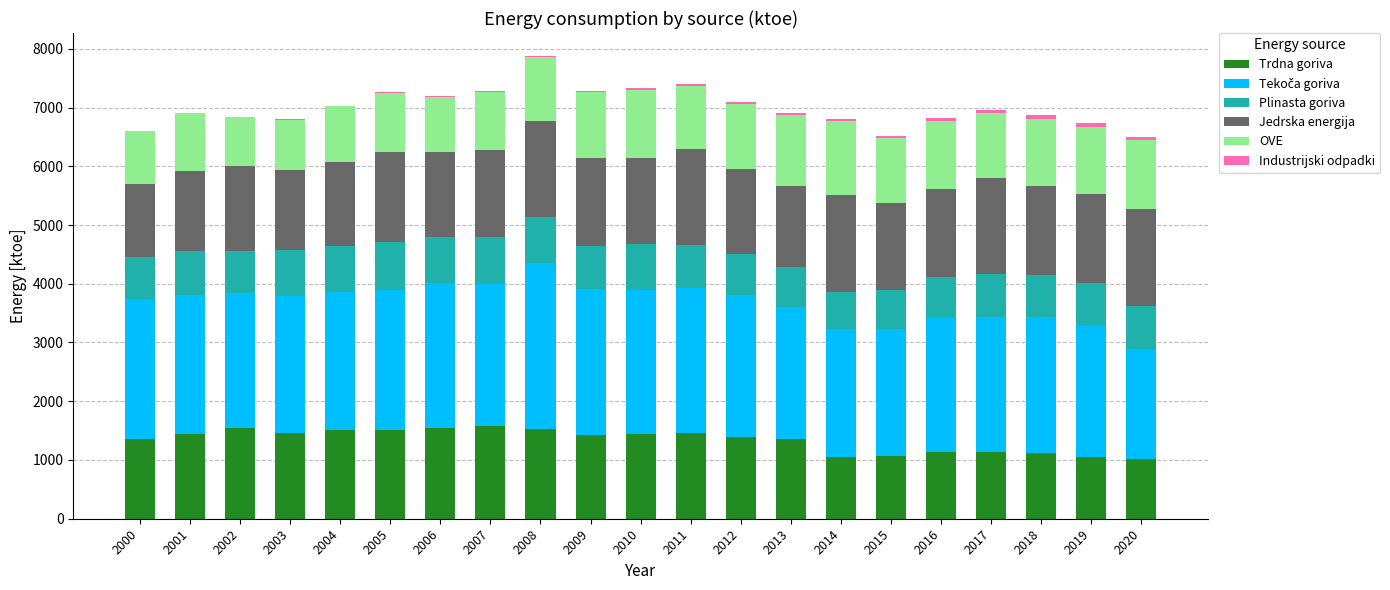

True or false: Trdna goriva has a value of 810.0 at 2011.

False